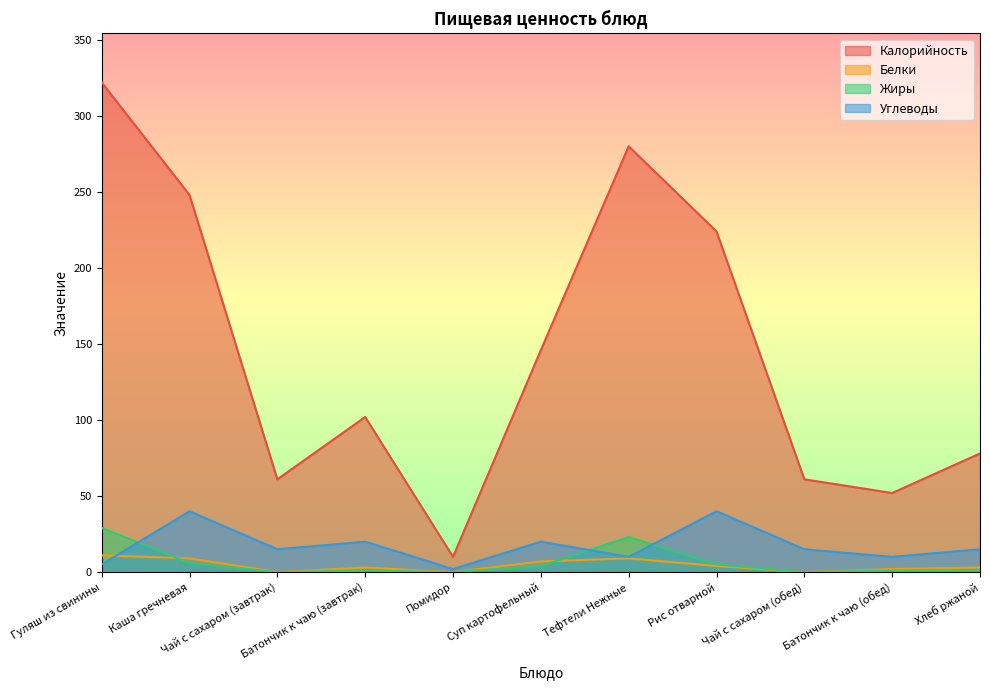

True or false: Белки and Калорийность intersect in this chart.

False